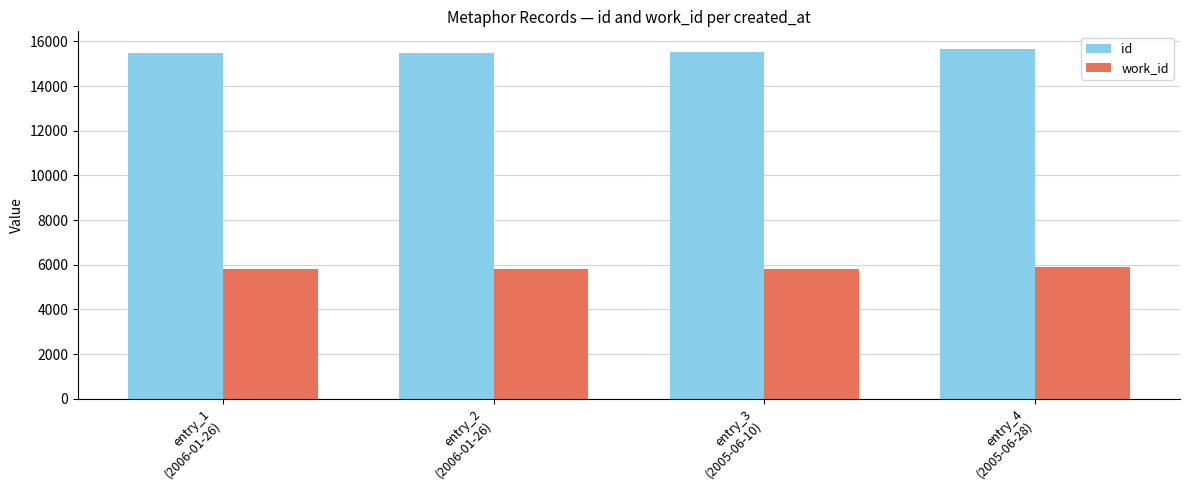

Which series has the largest total across all categories?

id